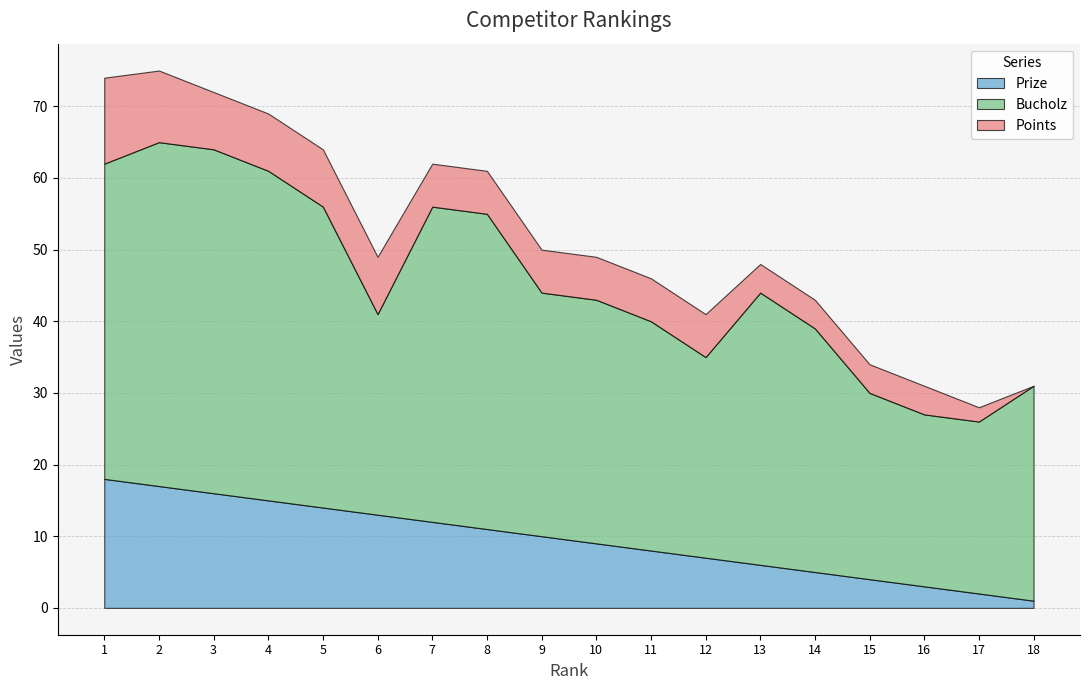

What is the difference between the second highest and minimum values in the Prize series?

16